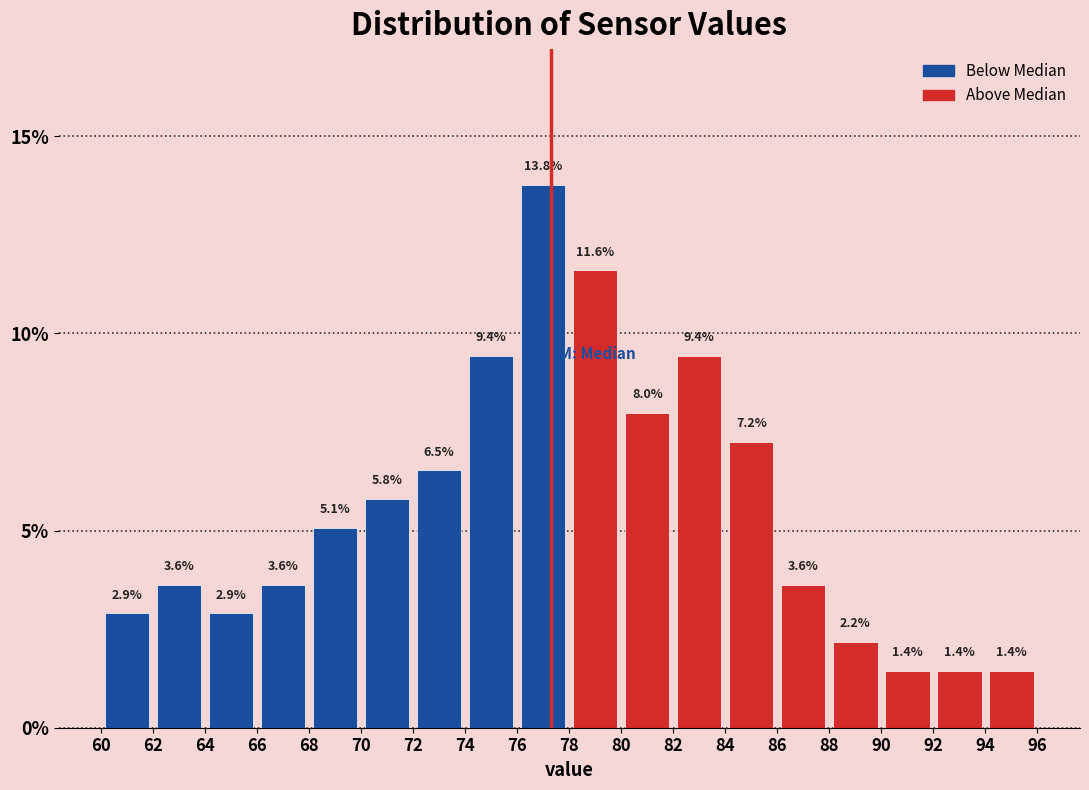

What is the height of the bar covering 72 to 74 on the x-axis?

6.5